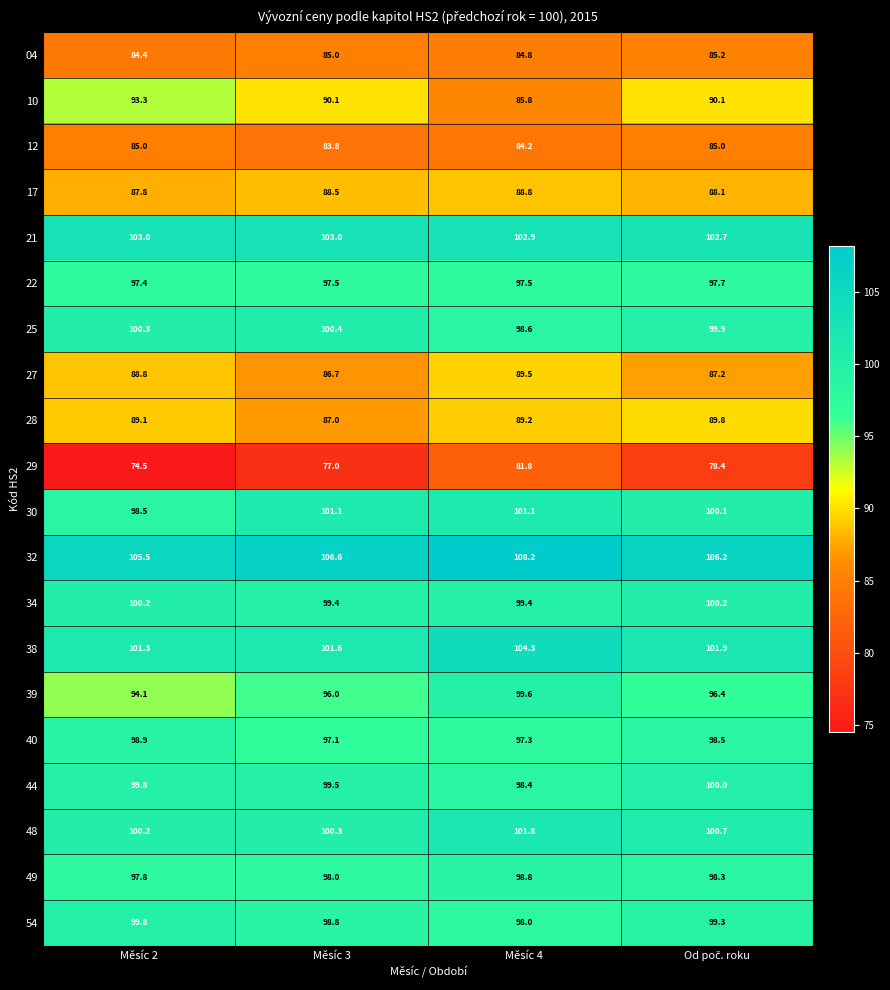

What is the spread (max minus min) of values at Měsíc 3?

29.6